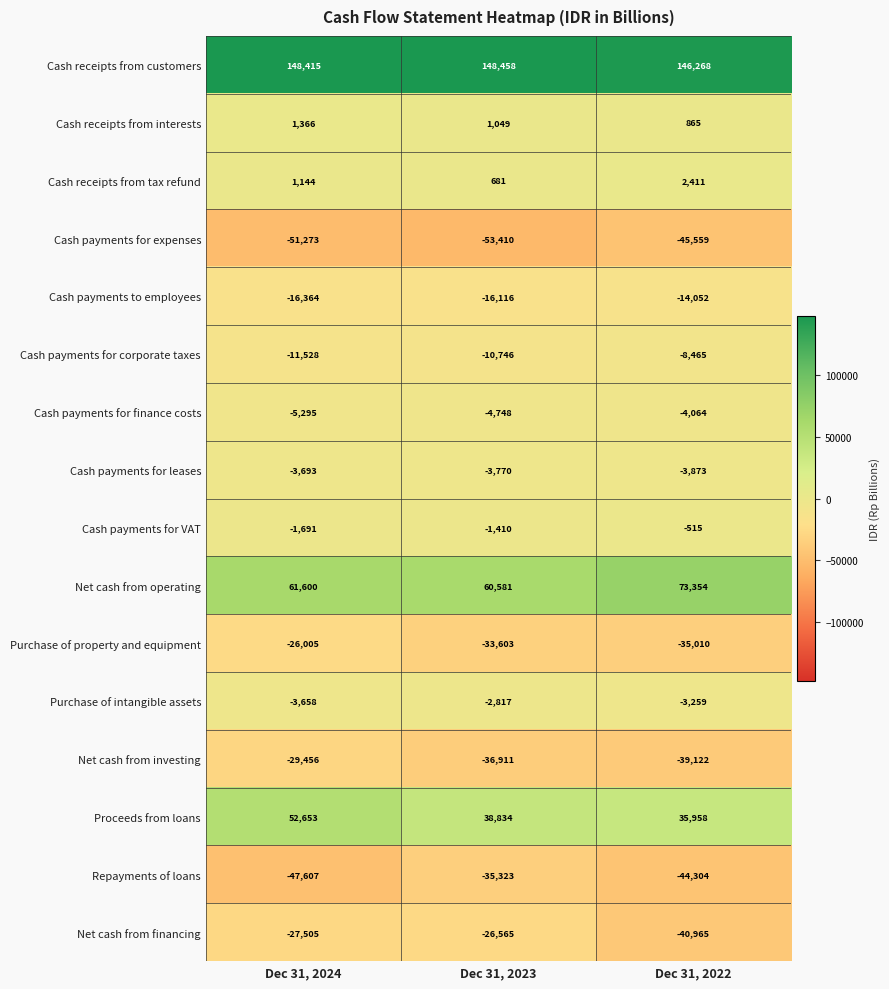

Which series has the widest spread of values?

Proceeds from loans